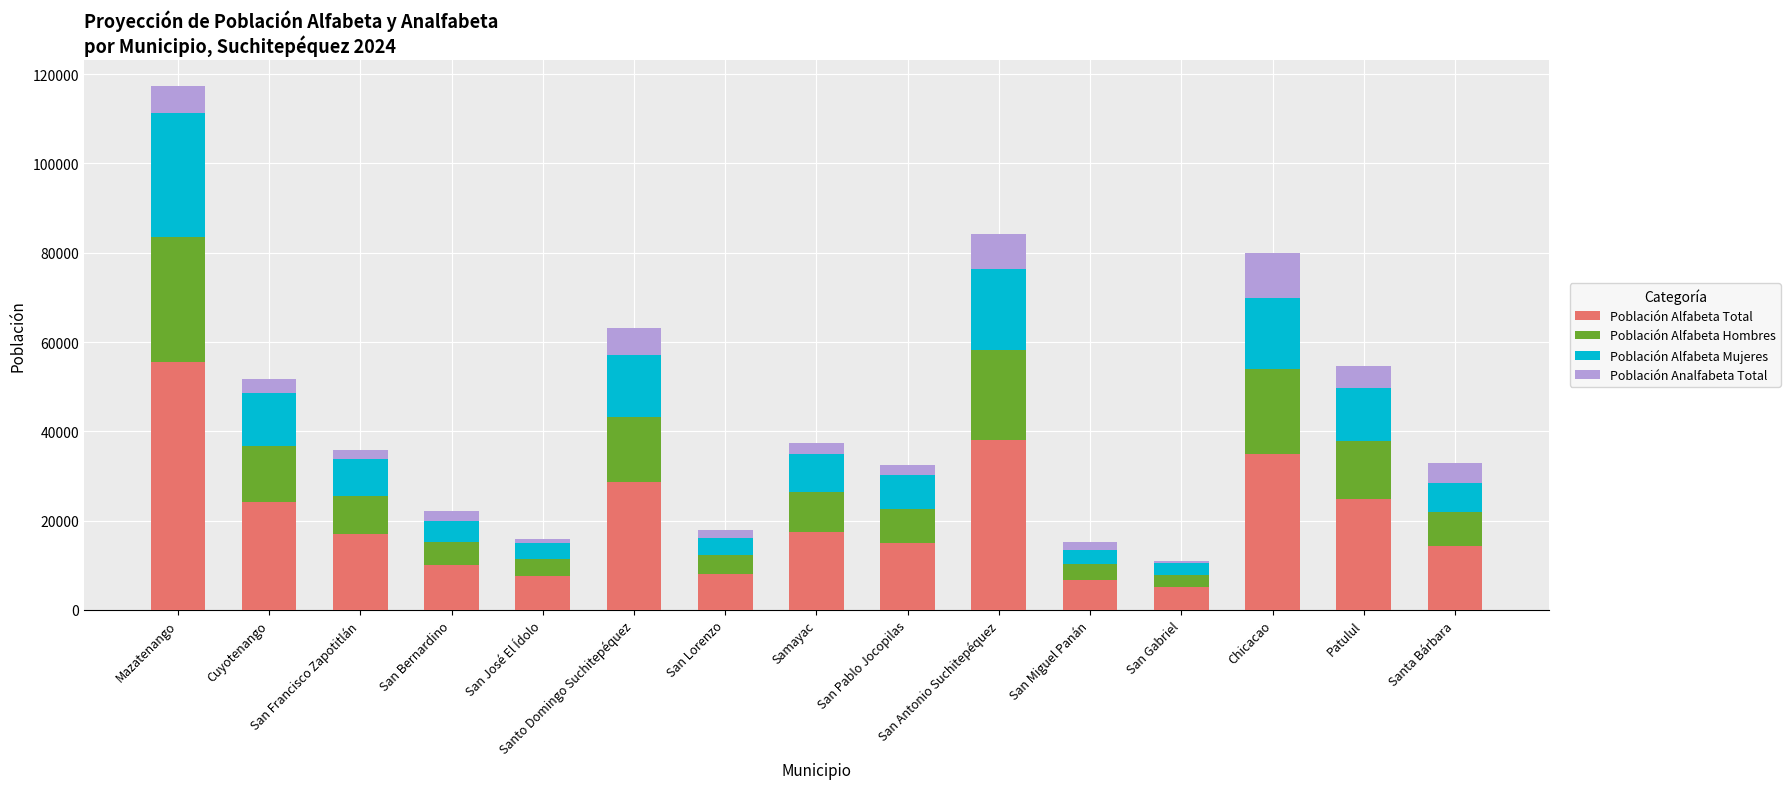

How many series are shown in this chart?

4